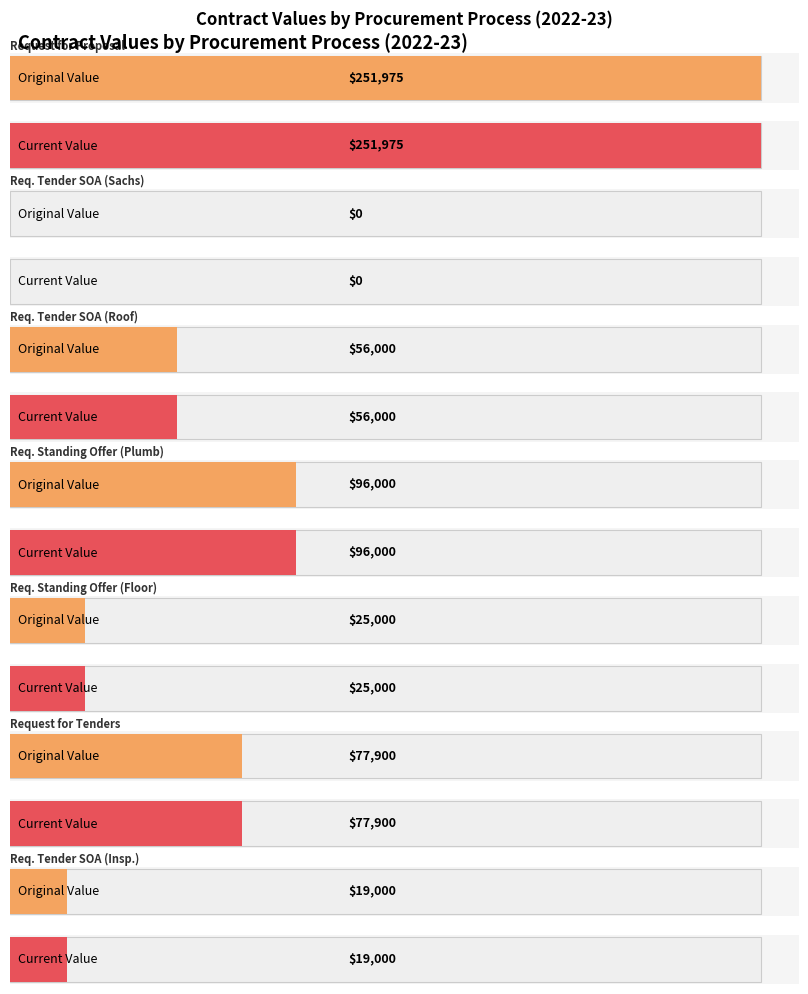

What position from the right is Request for Proposal?

7